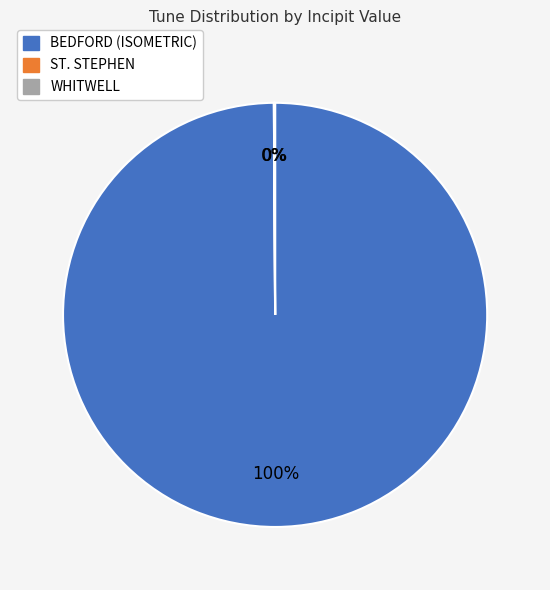

To the nearest percent, what is the average slice percentage?

33%